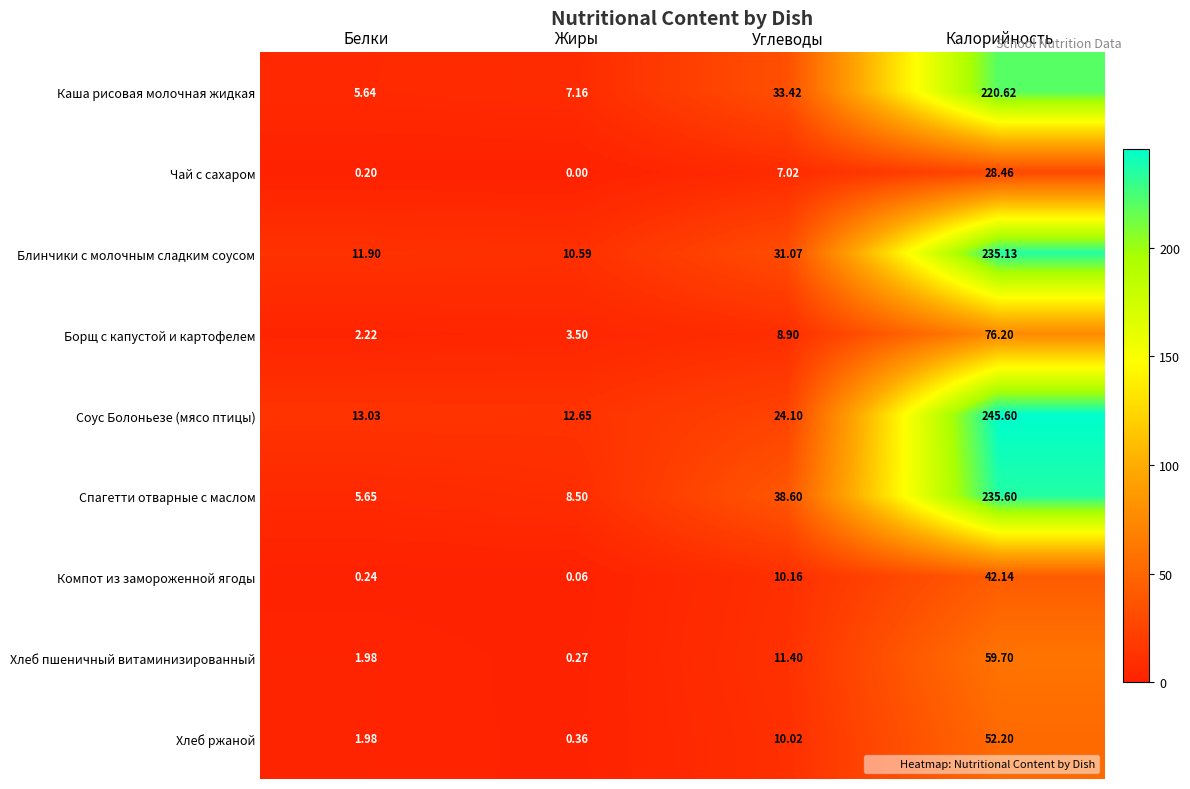

Where does the Блинчики с молочным сладким соусом series first go above 31?

Углеводы